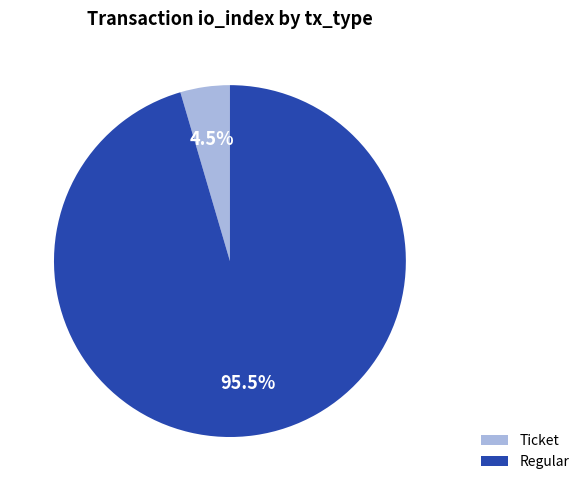

How much of the chart is everything except Ticket?

95.5%